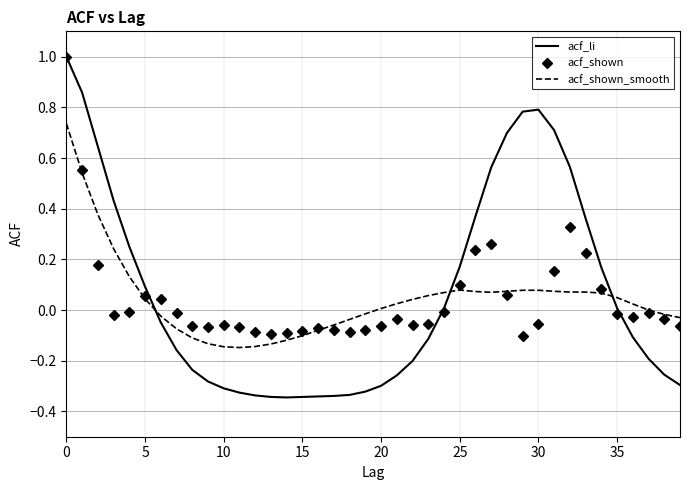

True or false: acf_shown_smooth and acf_shown intersect in this chart.

True